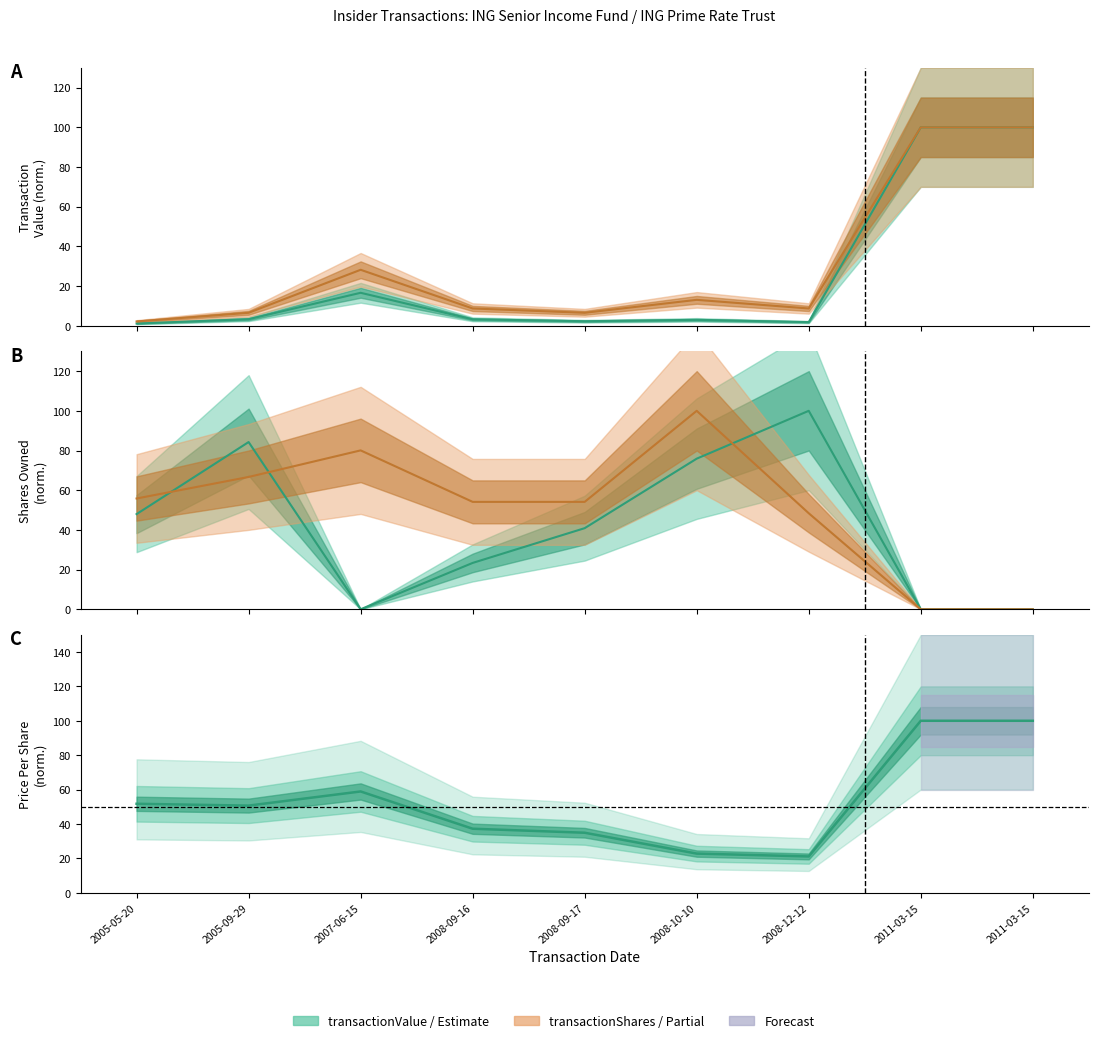

Between 2008-10-10 and 2011-03-15, which is larger?

2011-03-15